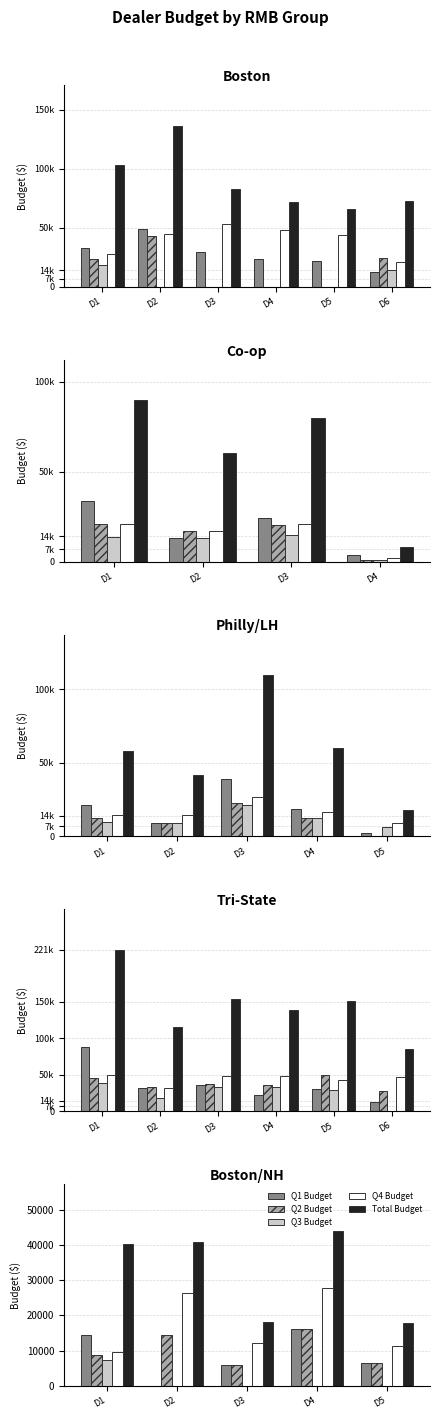

What is the average value of the Total Budget series?

32209.5